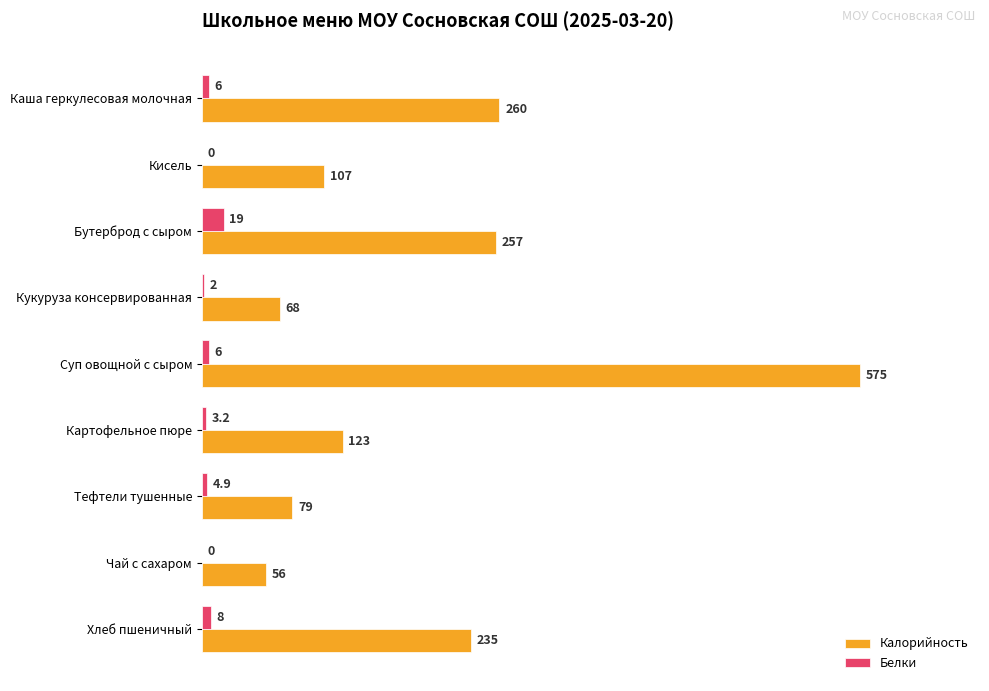

What is the highest value of the Калорийность series?

575.0